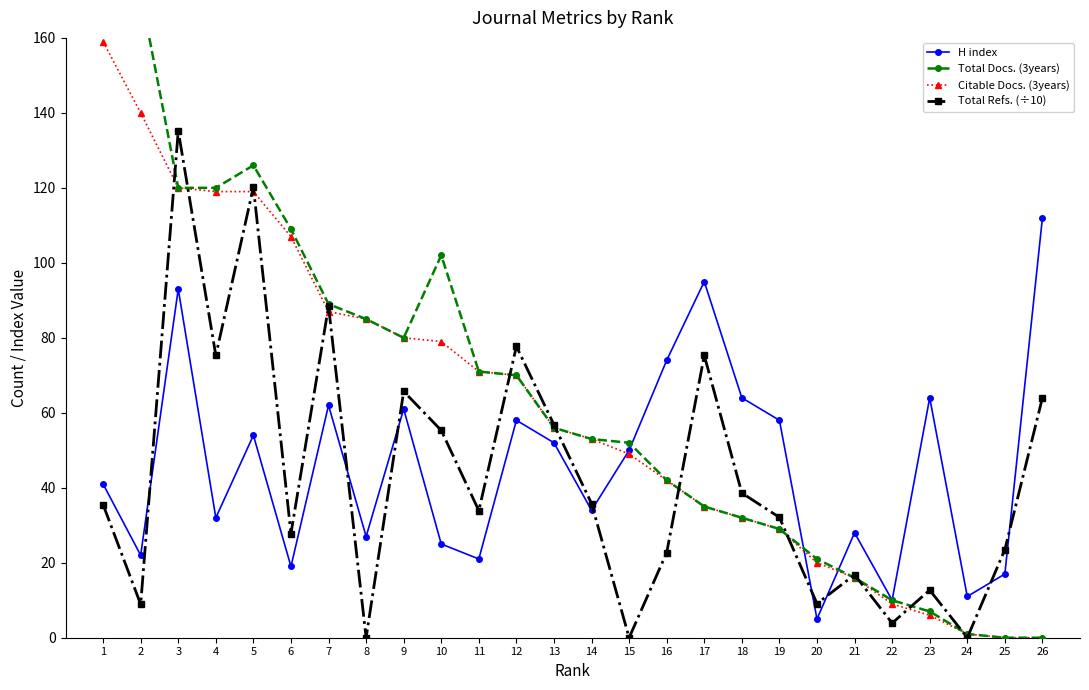

At which label does H index first exceed 50?

3